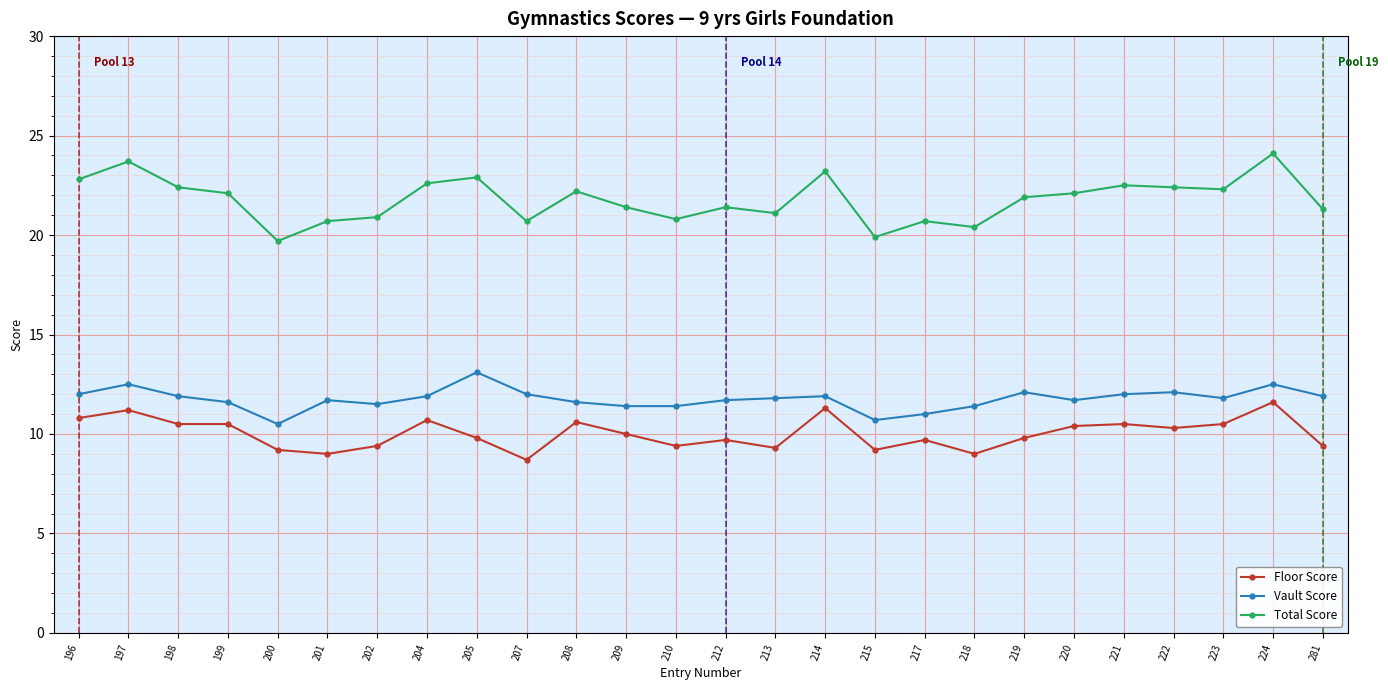

What is the greatest value displayed?

24.1